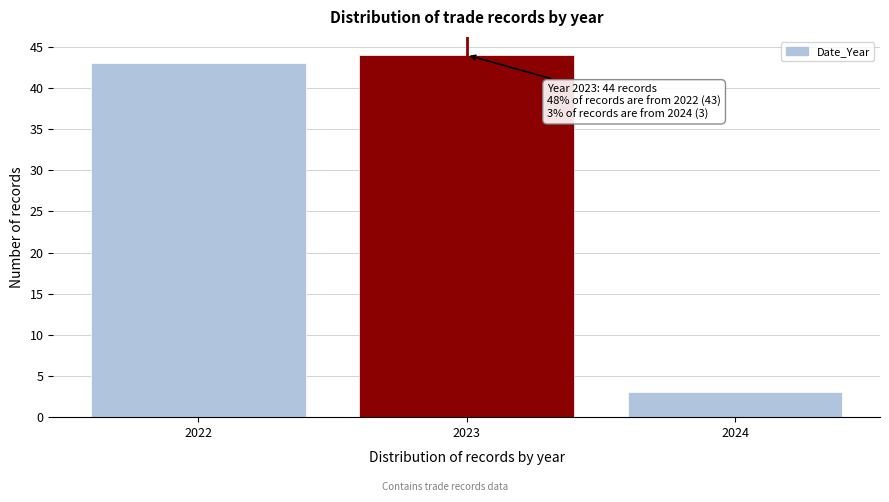

Reading right to left, extract all data points from this chart.

2024=3	2023=44	2022=43